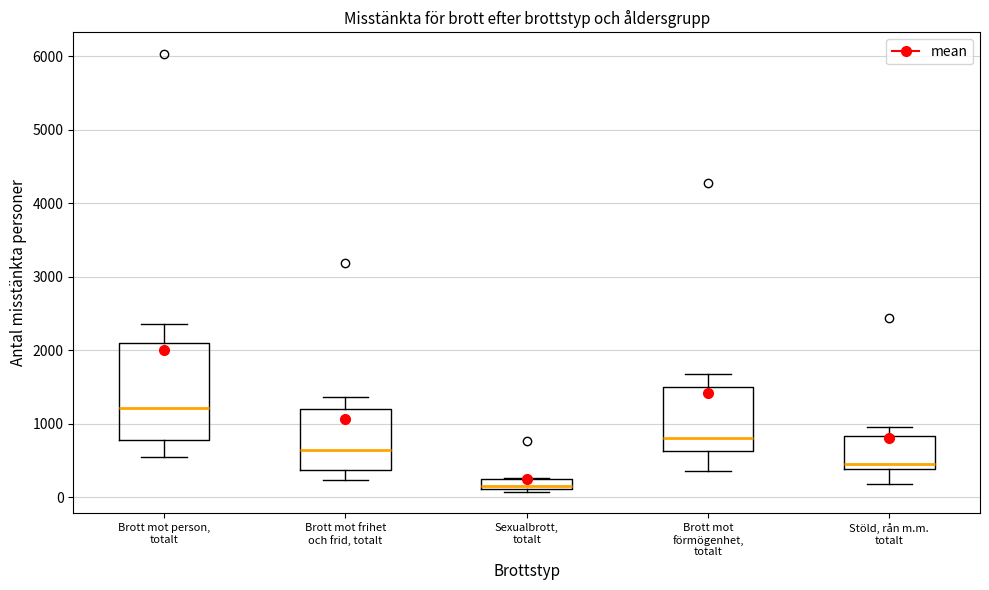

Where is the upper edge of the box for Brott mot frihet och frid, totalt on the y-axis? The values are not printed on the chart, so give them approximately, as read against the axis.

1200